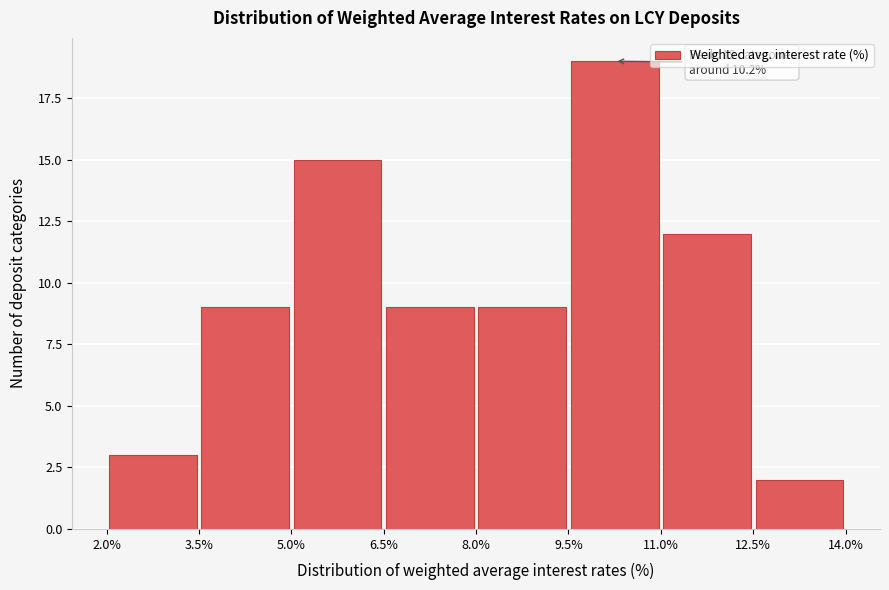

Which range on the x-axis has the tallest bar?

9.5% to 11.0%